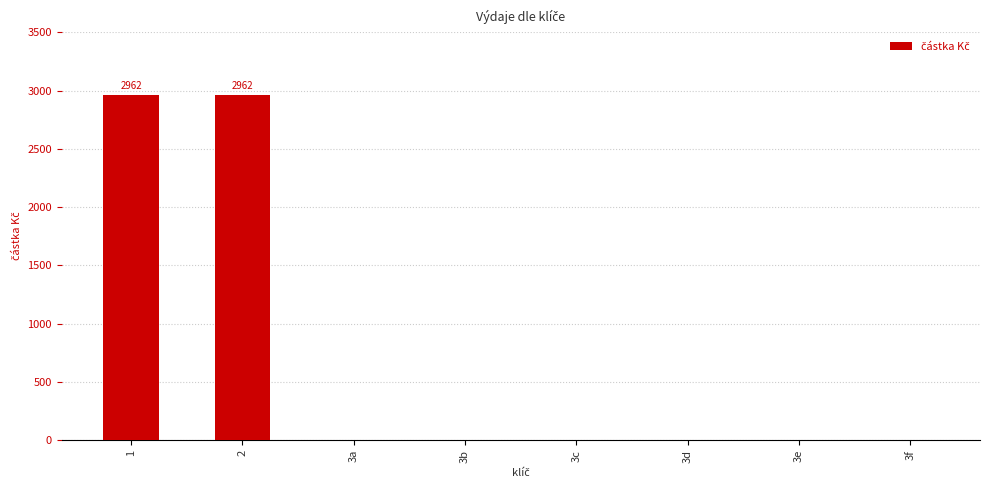

Reading left to right, what are all the values shown in this chart?

1=2962	2=2962	3a=0	3b=0	3c=0	3d=0	3e=0	3f=0